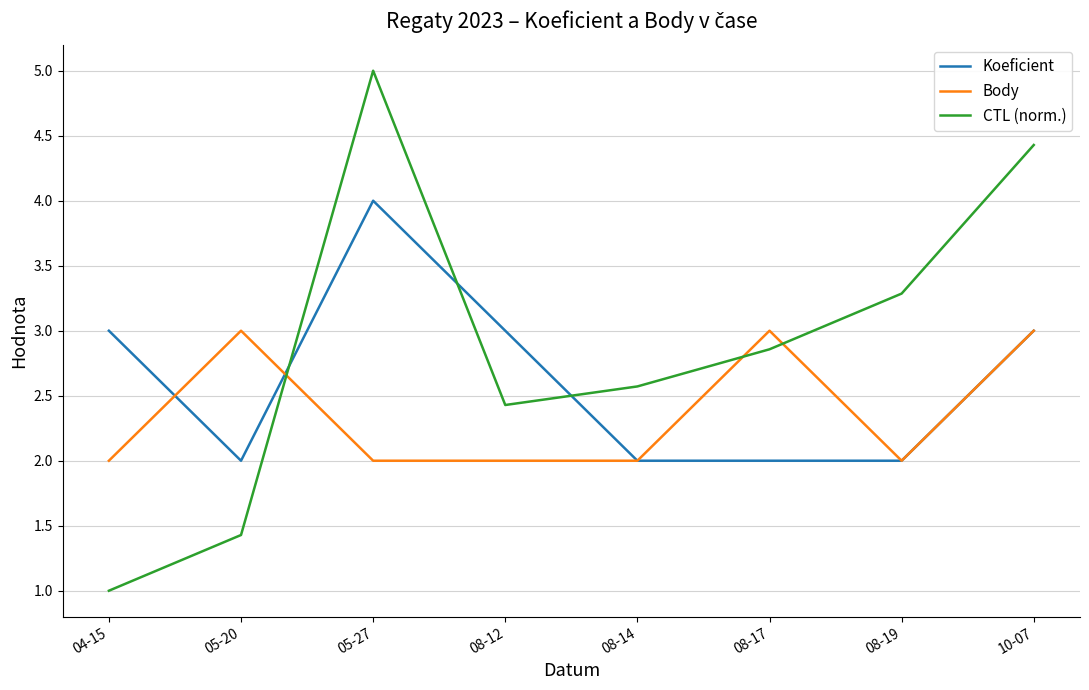

How many distinct data groups are displayed?

3